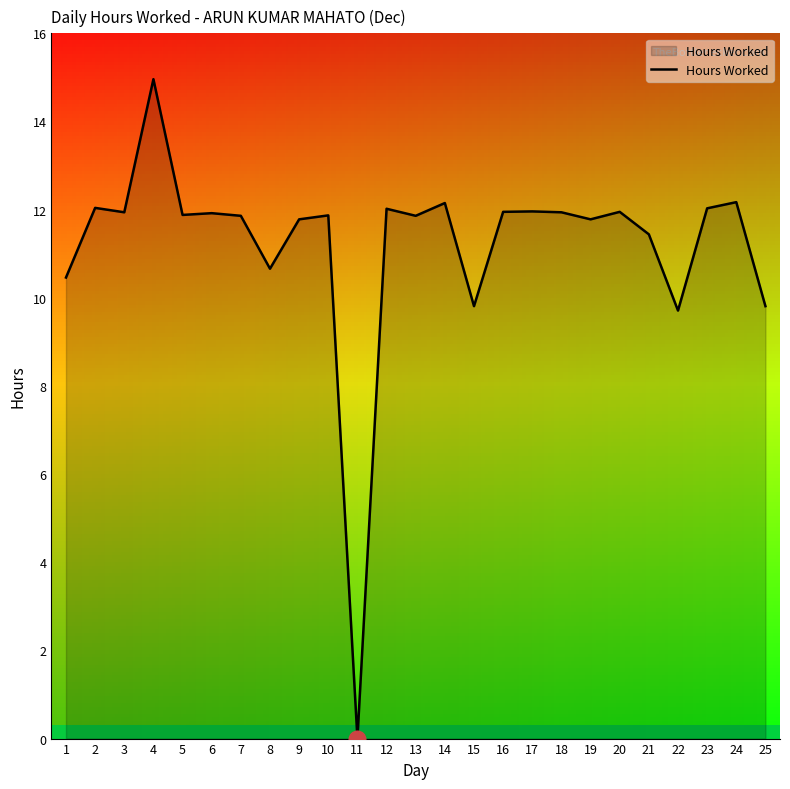

List the labels in order of value, largest first.

4, 24, 14, 2, 23, 12, 17, 16, 20, 3, 18, 6, 5, 10, 7, 13, 9, 19, 21, 8, 1, 15, 25, 22, 11